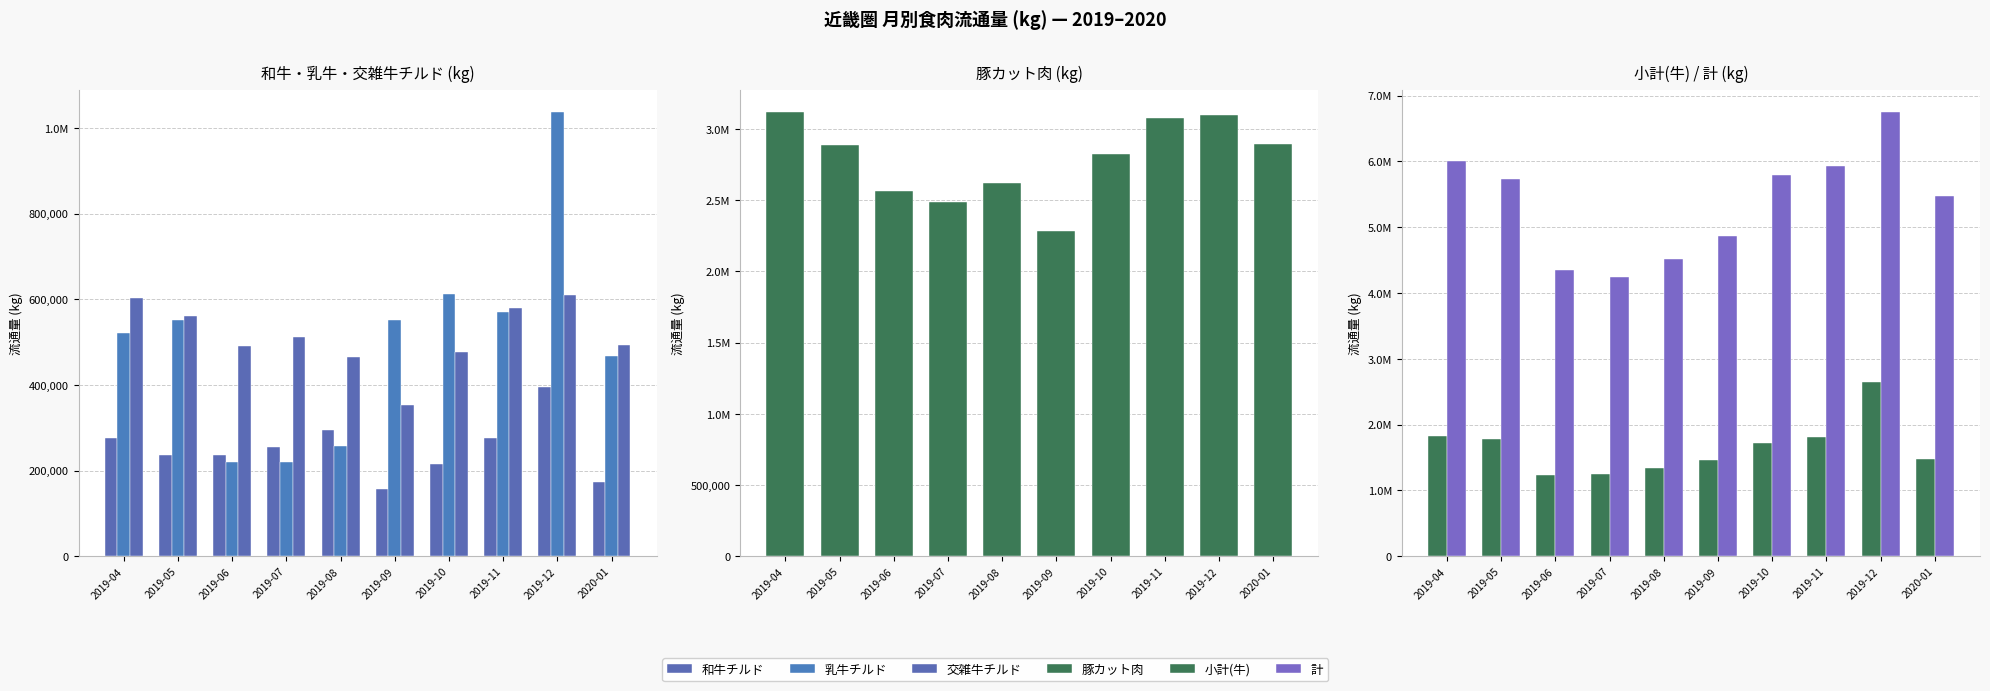

Which series has the largest range (max minus min)?

計